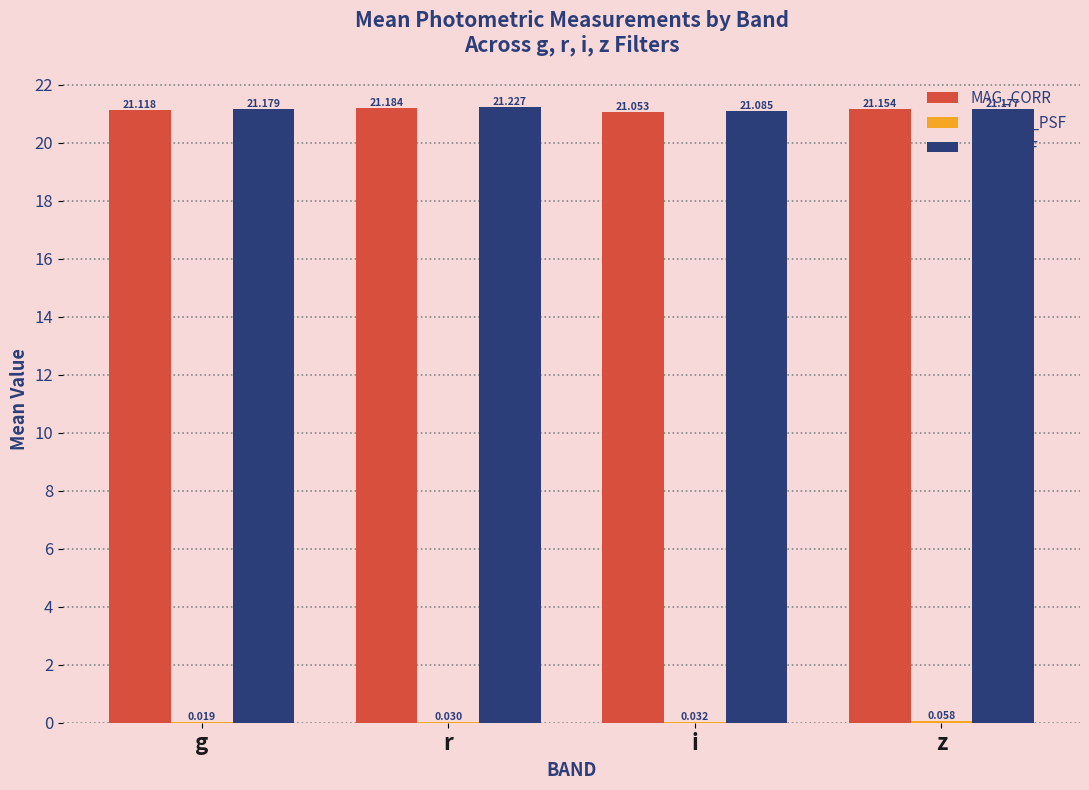

Between i and z, which series saw the biggest shift?

MAG_CORR